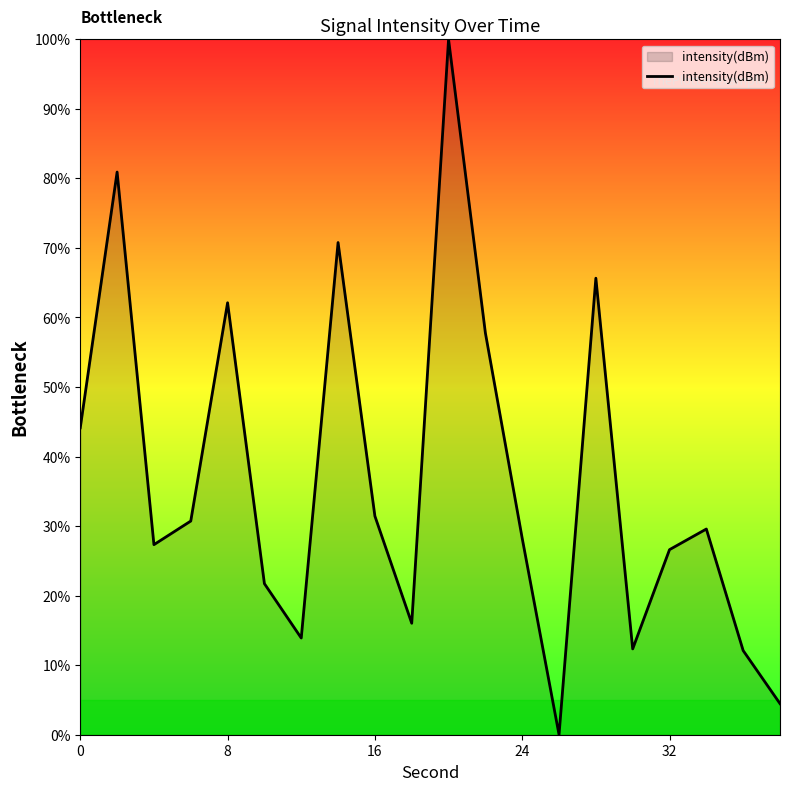

How many interior local peaks (higher than both neighbors) does the data have?

6